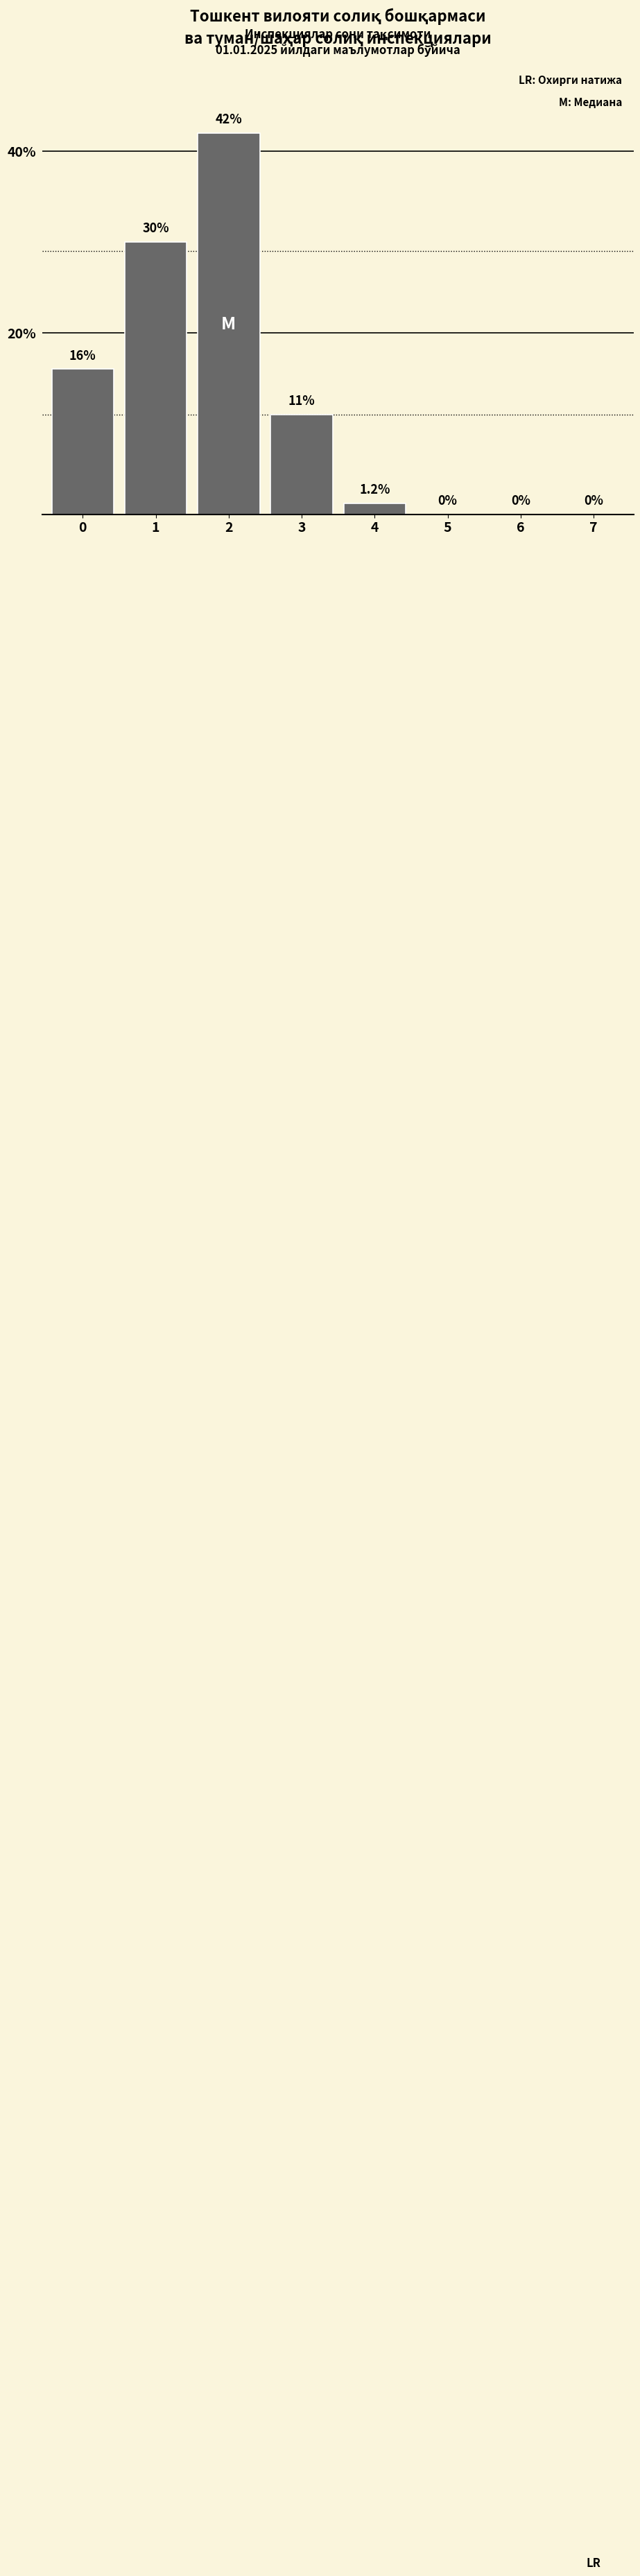

Reading left to right, extract all data points from this chart.

0=16.0	1=30.0	2=42.0	3=11.0	4=1.2	5=0.0	6=0.0	7=0.0